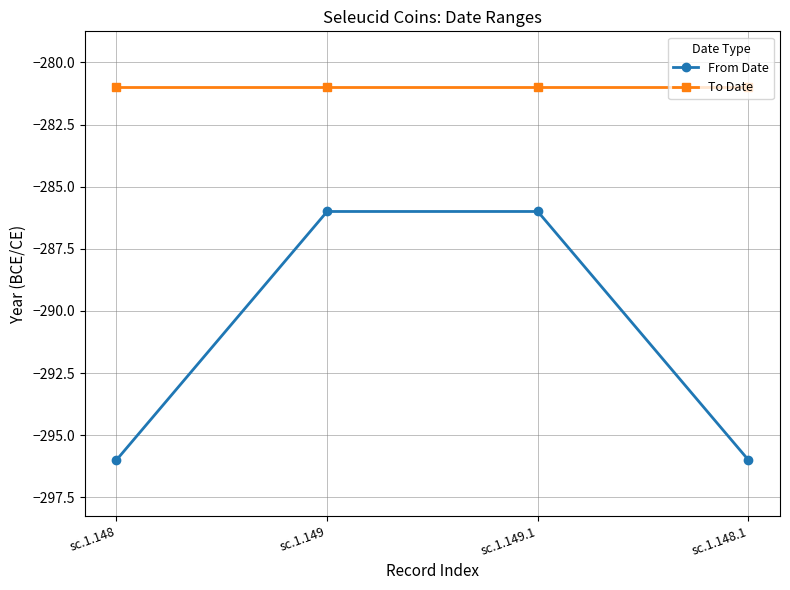

What are all the series names shown in the legend?

From Date, To Date